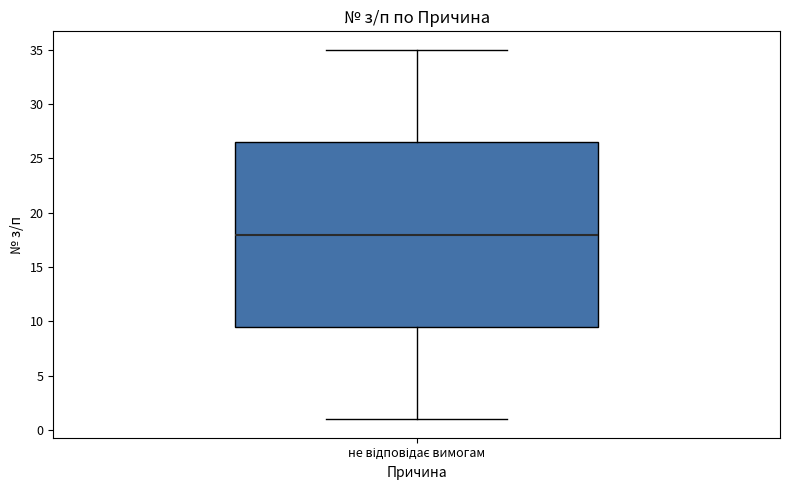

Where is the upper edge of the box for не відповідає вимогам on the y-axis? The values are not printed on the chart, so give them approximately, as read against the axis.

26.5